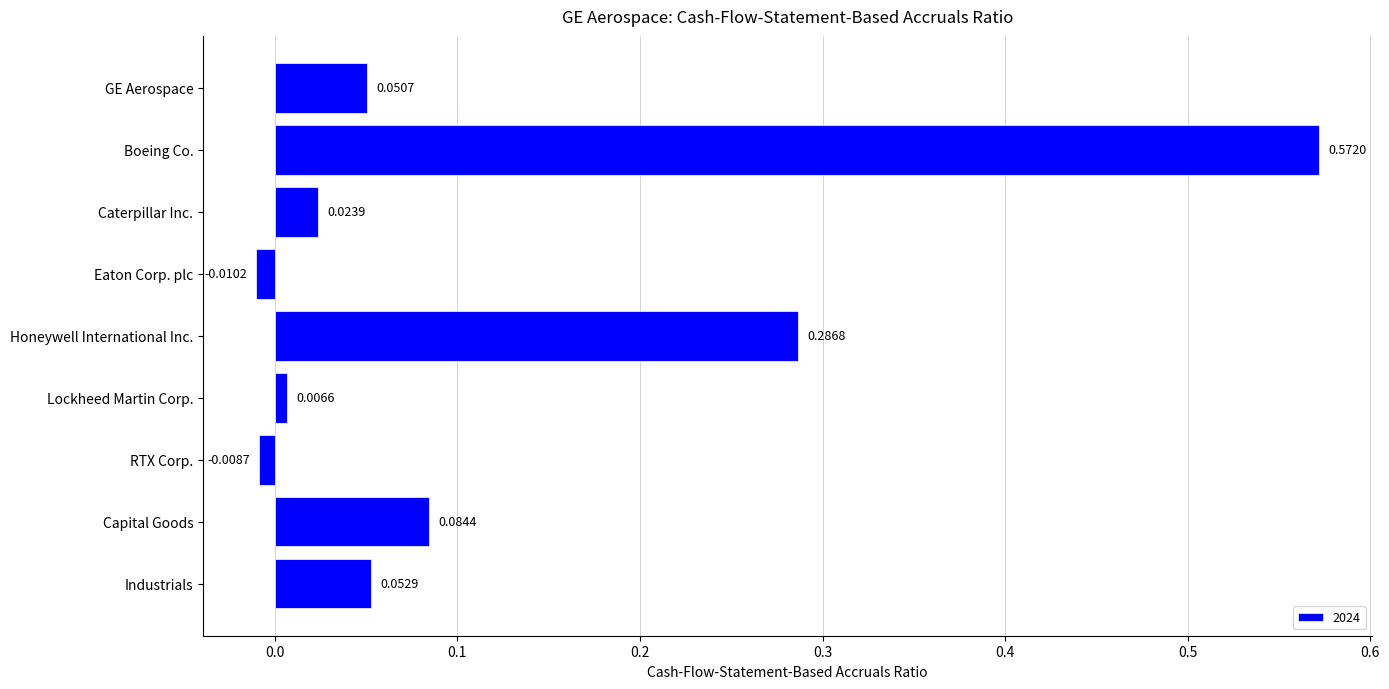

Which category has the lowest value across all series?

Eaton Corp. plc